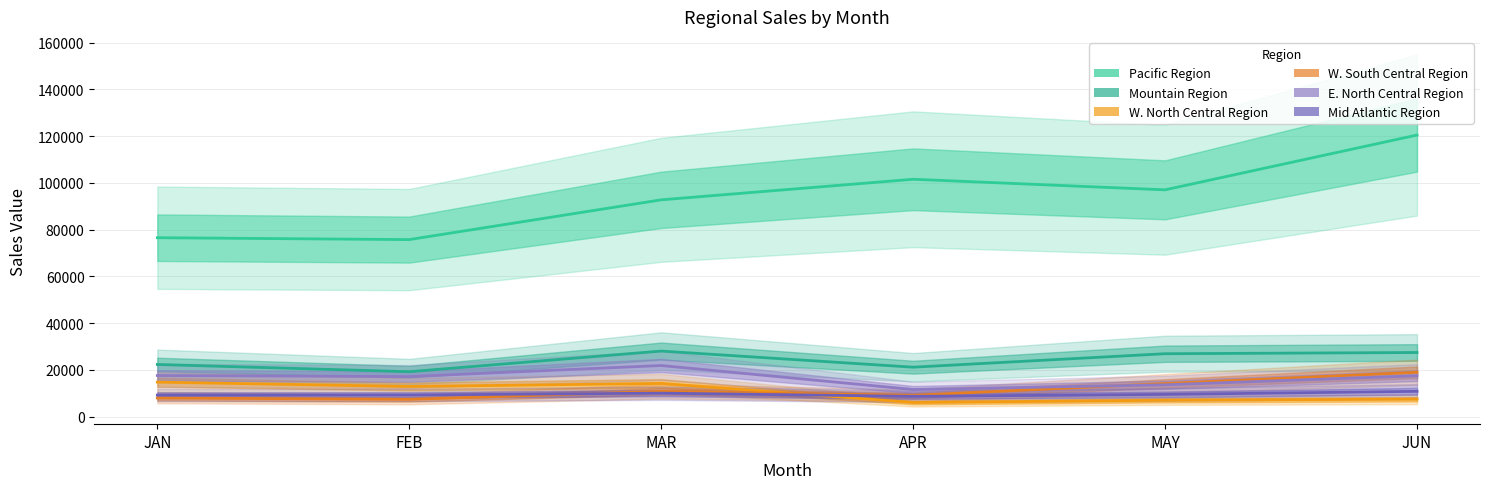

What is the label of the 2nd point from the left?

FEB